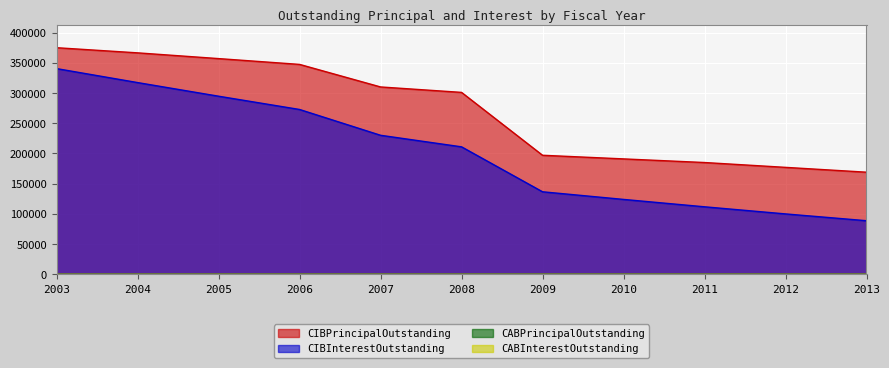

Reading left to right, transcribe all the data shown in this chart.

CIBPrincipalOutstanding: 374900.0	366400.0	356900.0	347300.0	310000.0	301000.0	197000.0	191000.0	185000.0	177000.0	169000.0
CIBInterestOutstanding: 340347.5	317236.0	294688.2	272736.0	230061.2	210950.0	136597.5	123987.5	111767.5	100002.5	88757.5